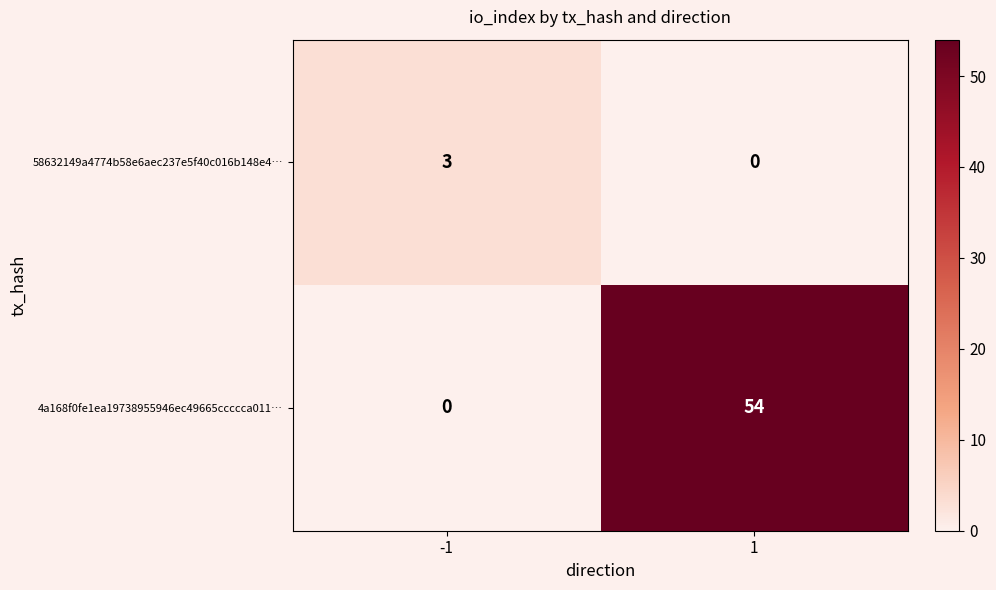

The value of 4a168f0fe1ea19738955946ec49665ccccca011… at 1 is 54. True or false?

True